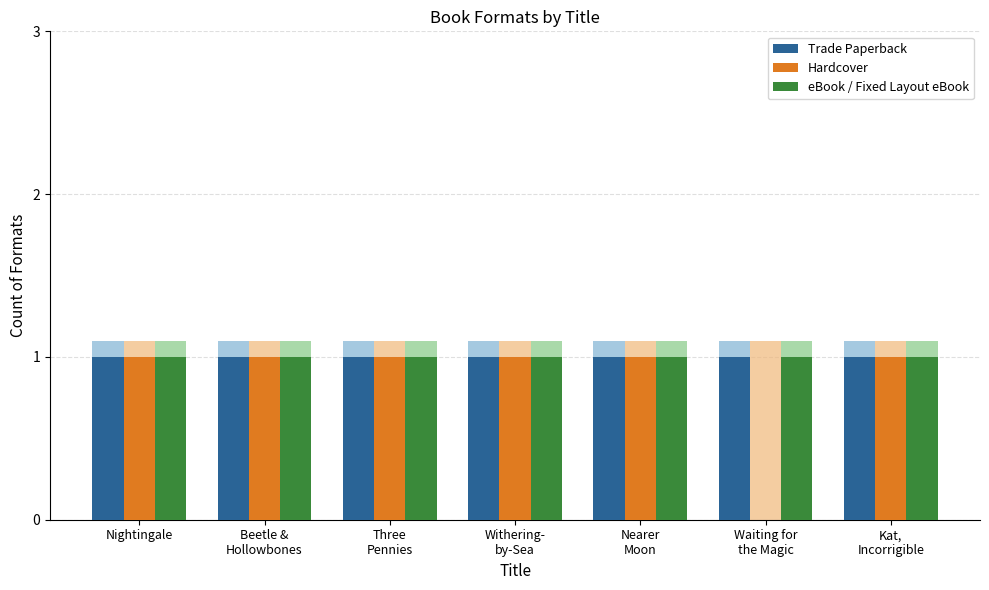

Reading right to left, transcribe all the data shown in this chart.

Trade Paperback: 1	1	1	1	1	1	1
Hardcover: 1	0	1	1	1	1	1
eBook / Fixed Layout eBook: 1	1	1	1	1	1	1